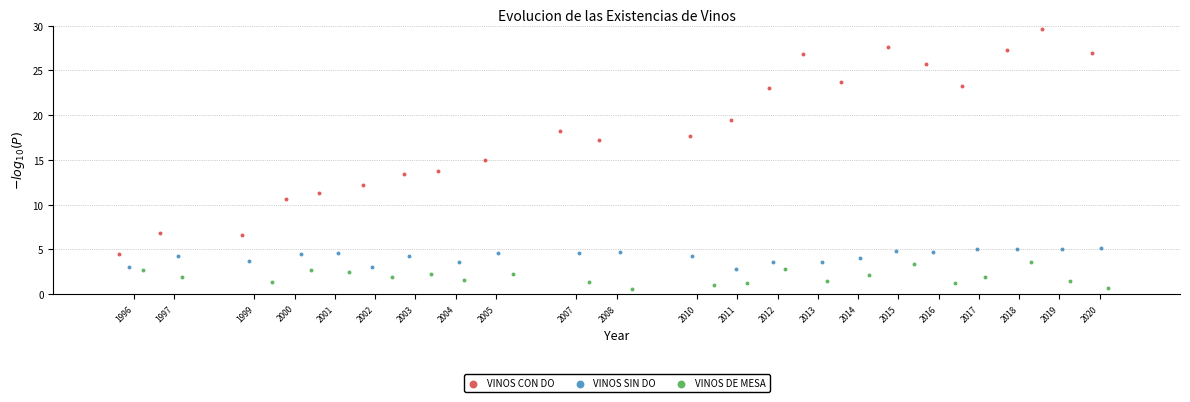

Which series contains the lowest Y value?

VINOS DE MESA